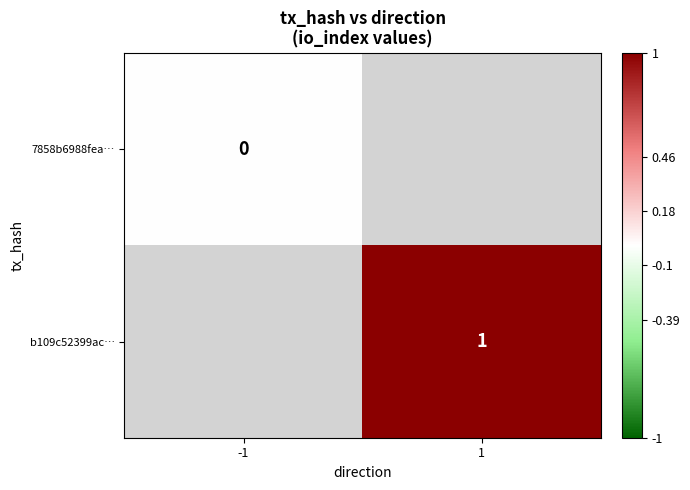

True or false: b109c52399ac… has a value of 1 at 1.

True